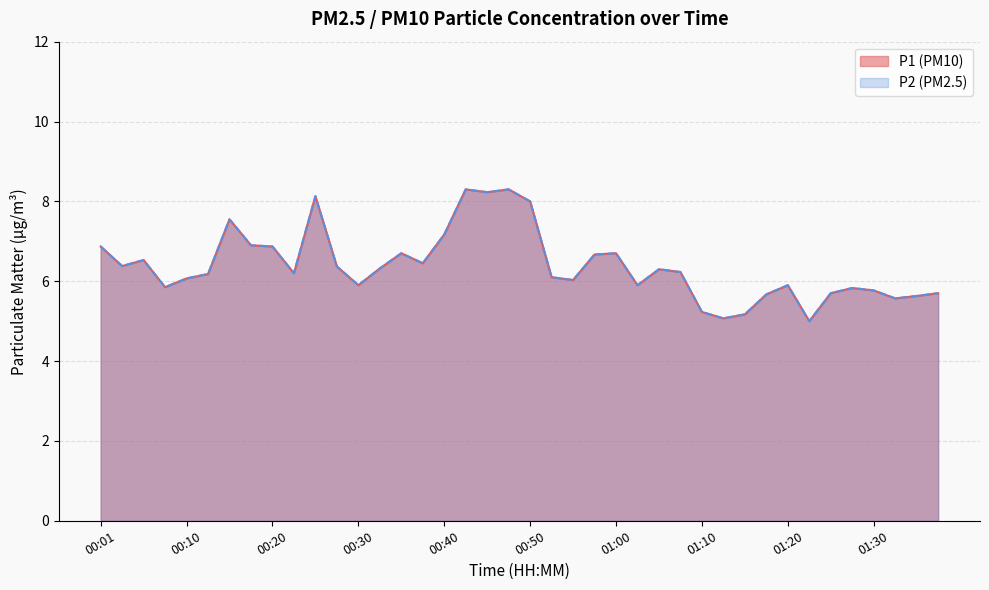

Is the value of P1 at 00:03 greater than the value of P2 at 01:05?

Yes